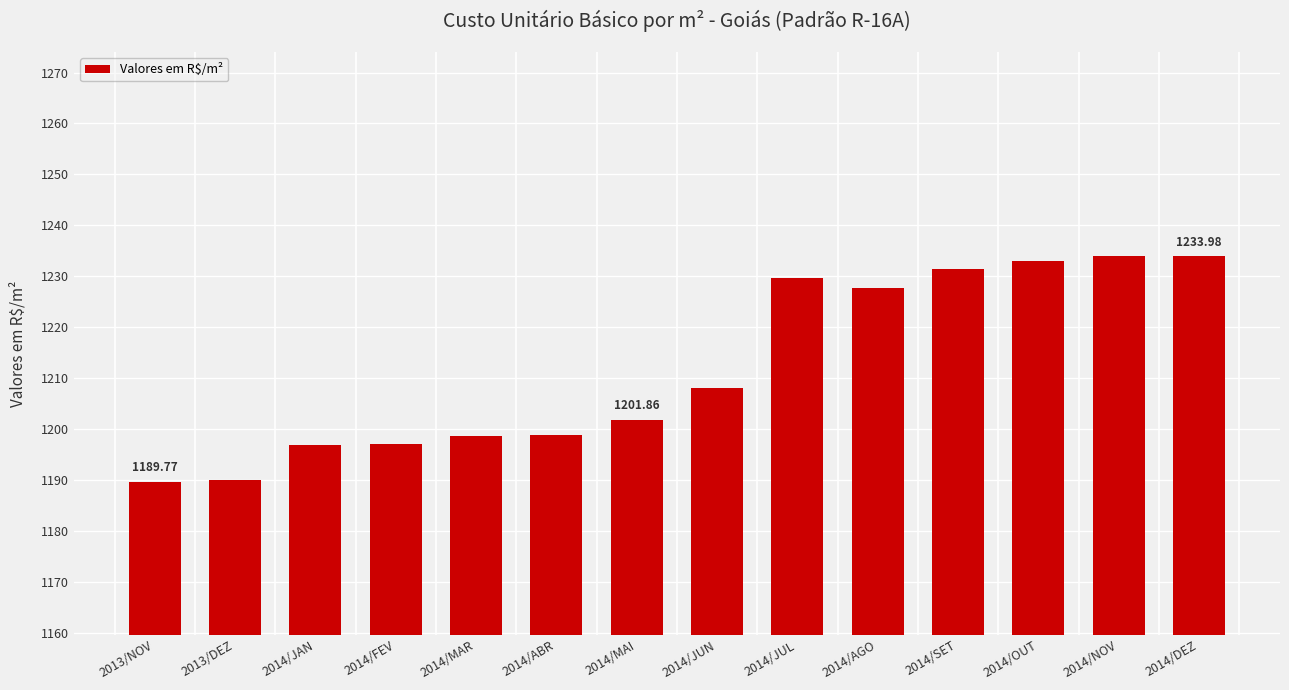

Does the chart contain stacked bars?

No